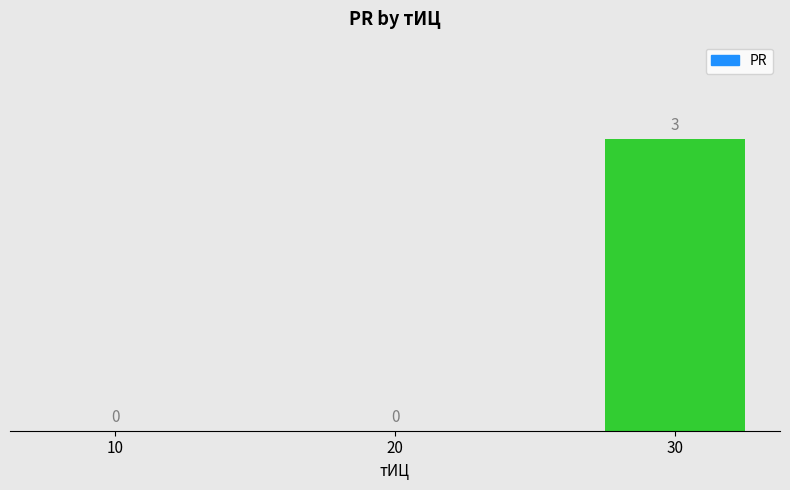

Which category has the highest value across all series?

30